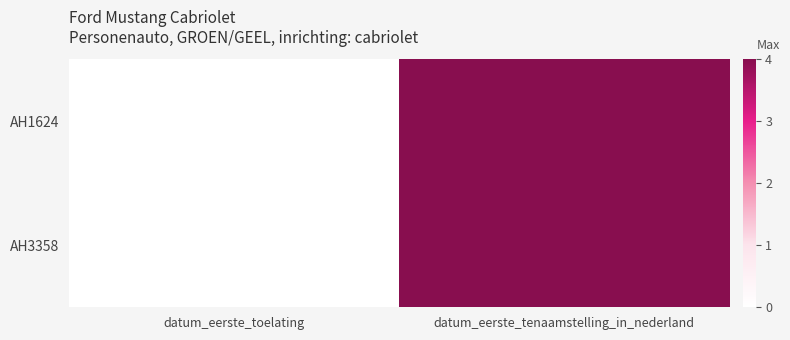

Which series has the largest total across all categories?

AH3358